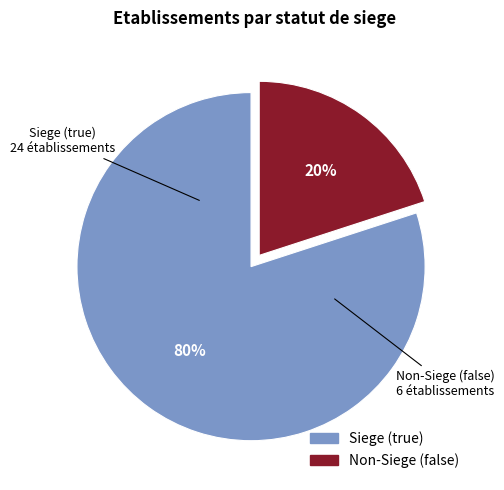

To the nearest percent, what is the average slice percentage?

50%